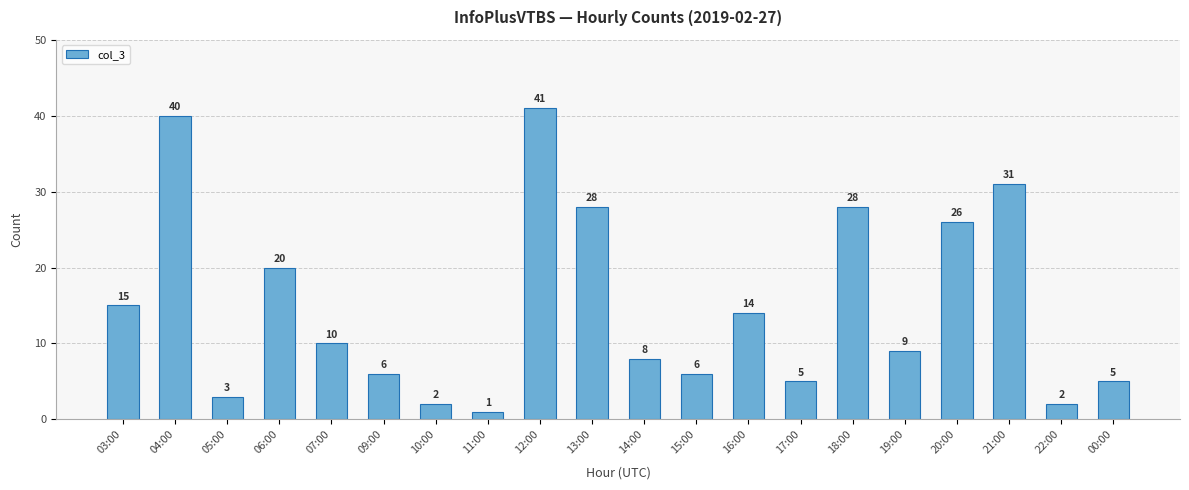

Reading left to right, what are all the values shown in this chart?

03:00=15	04:00=40	05:00=3	06:00=20	07:00=10	09:00=6	10:00=2	11:00=1	12:00=41	13:00=28	14:00=8	15:00=6	16:00=14	17:00=5	18:00=28	19:00=9	20:00=26	21:00=31	22:00=2	00:00=5